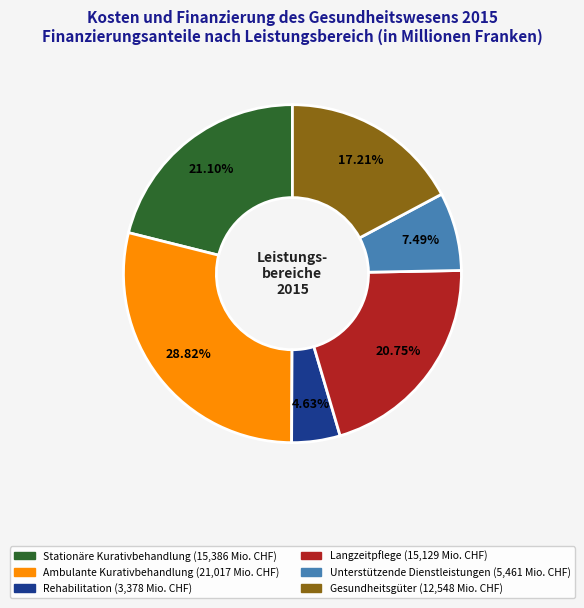

Approximately how many times larger is the value at Langzeitpflege compared to Rehabilitation?

4.5